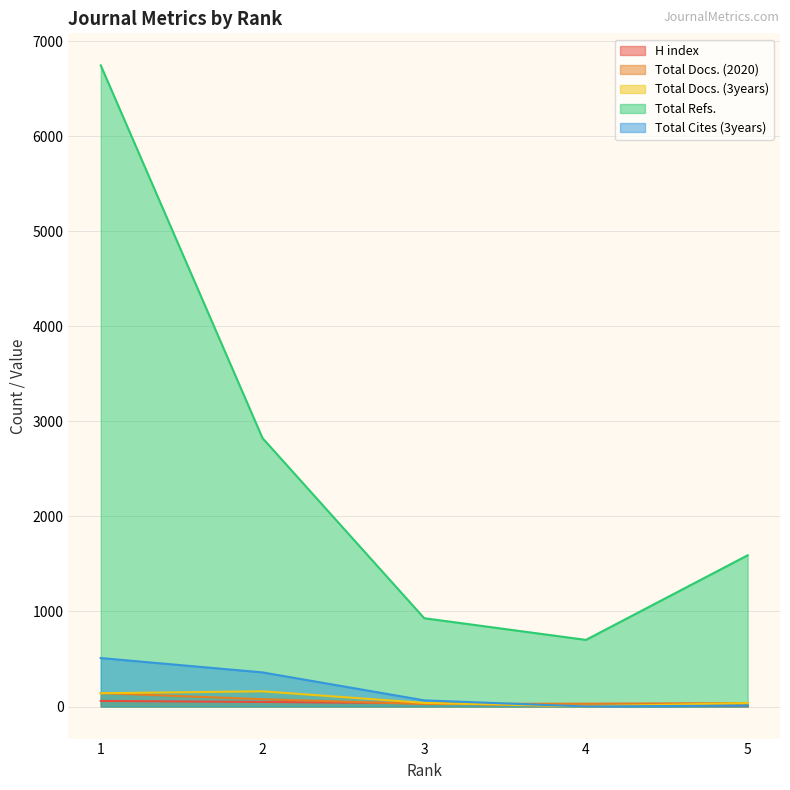

Reading left to right, extract all data points from this chart.

H index: 59	48	35	5	8
Total Docs. (2020): 141	77	27	30	36
Total Docs. (3years): 140	160	38	0	37
Total Refs.: 6744	2824	929	701	1591
Total Cites (3years): 510	359	65	0	10